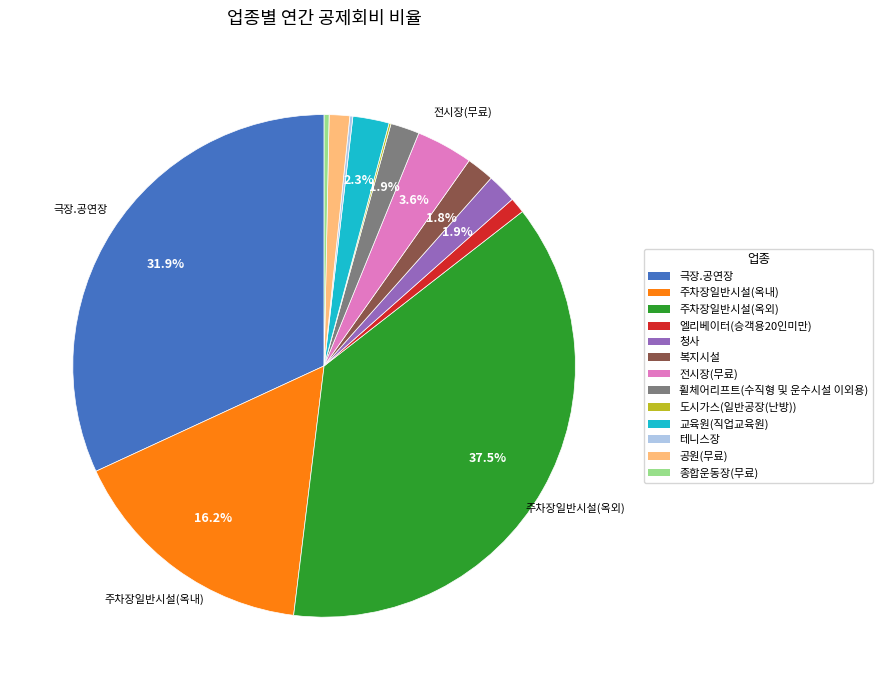

Which category has the biggest portion of the pie?

주차장일반시설(옥외)